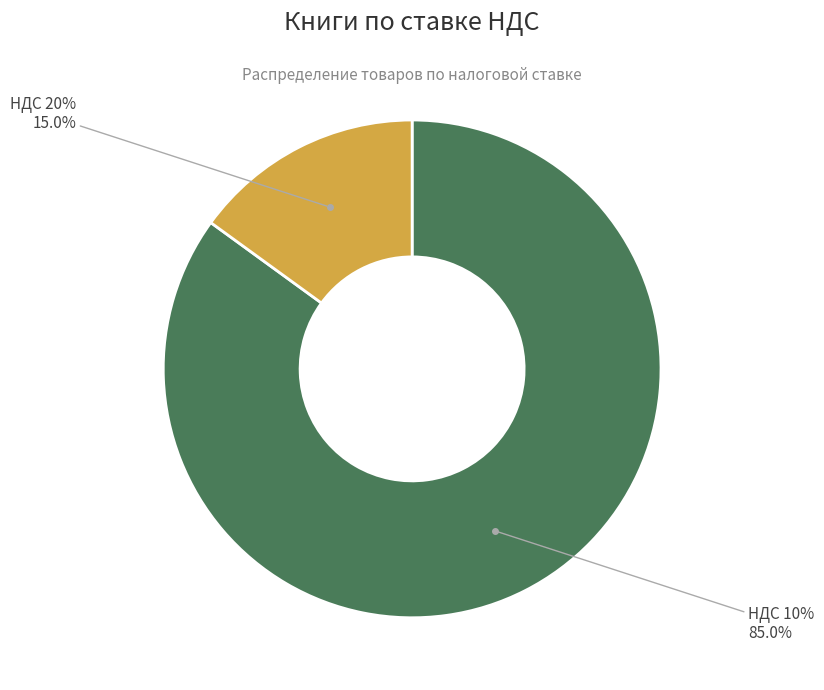

Which category has the biggest portion of the pie?

НДС 10